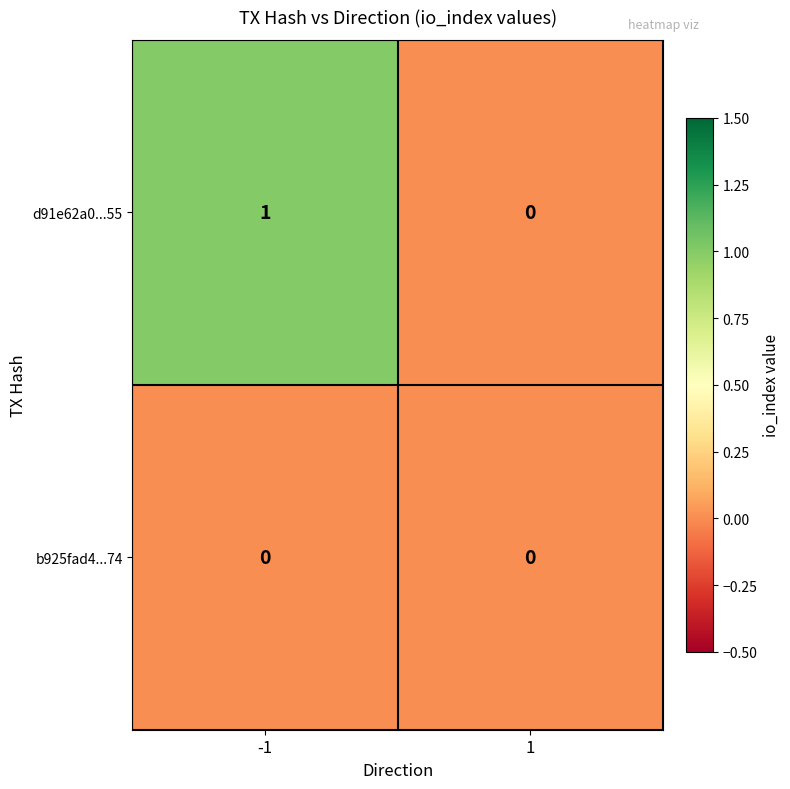

How many categories are shown in the chart?

2